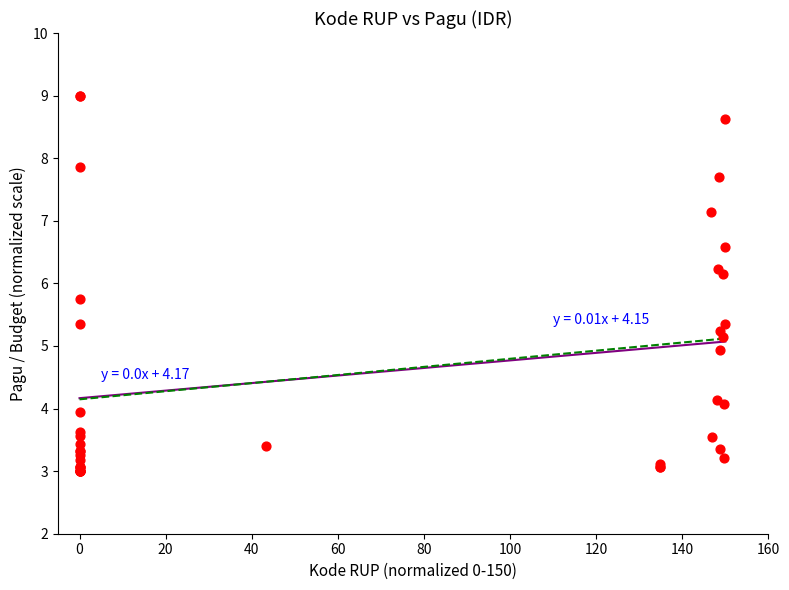

What Y value in the scatter plot is closest to 6?

6.2